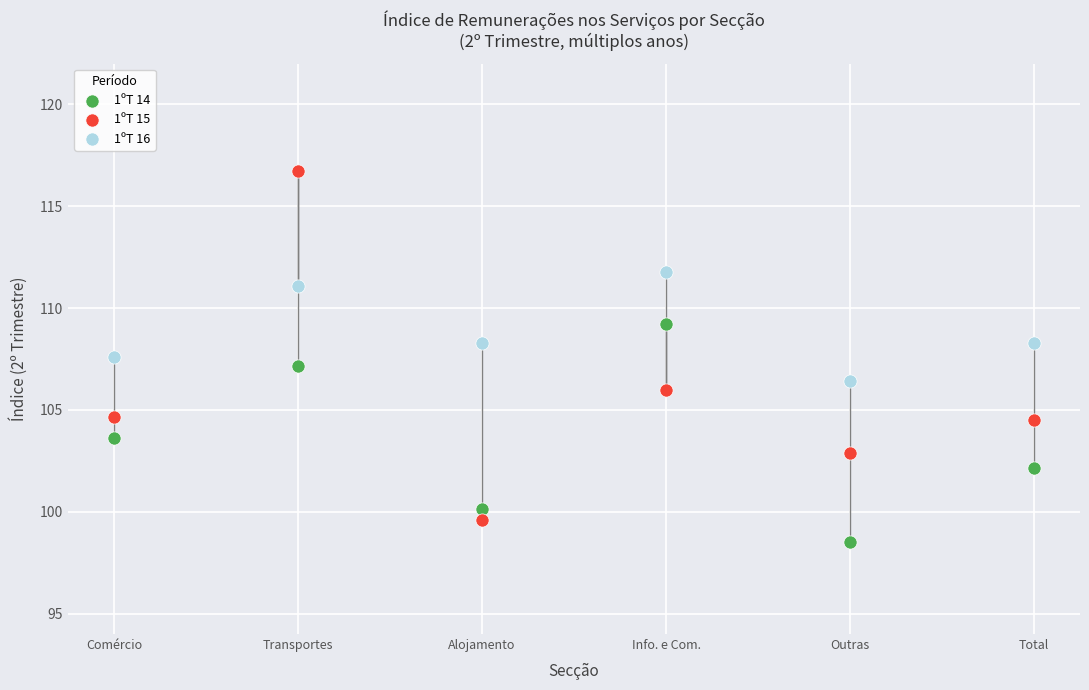

Which series reaches the maximum Y coordinate?

1ºT 15